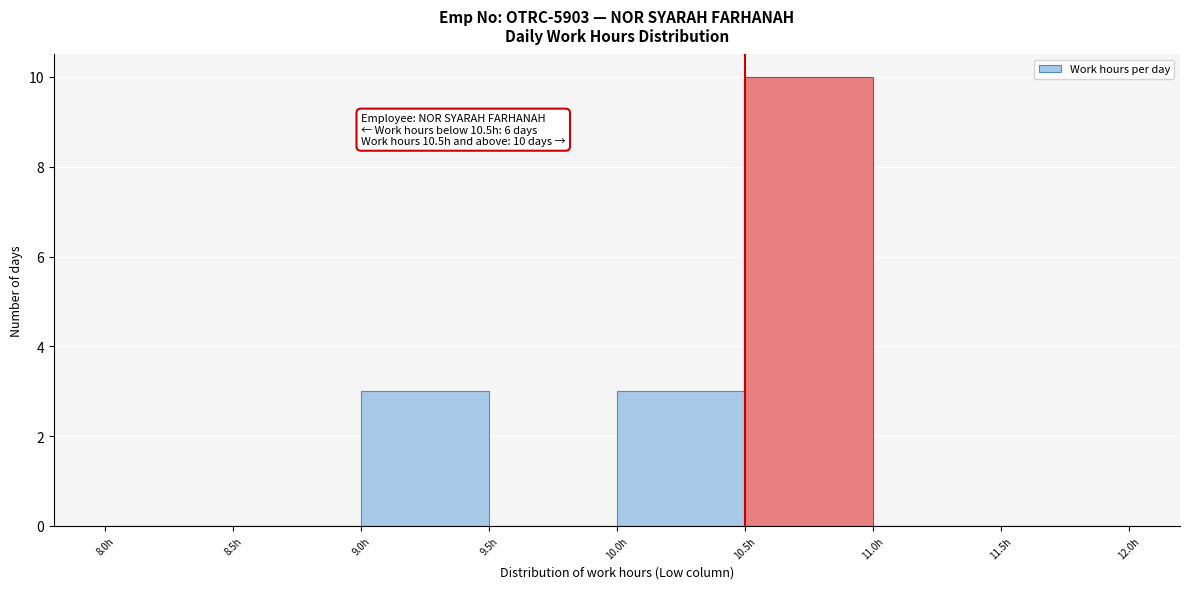

Over which range of the x-axis is the bar tallest?

10.5 to 11.0